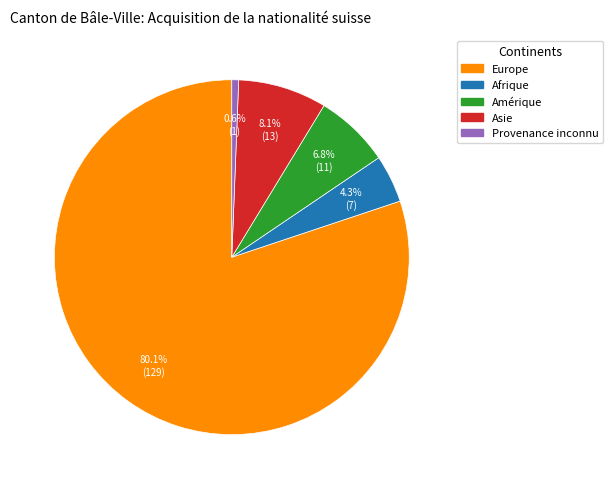

Count the number of slices in the pie.

5